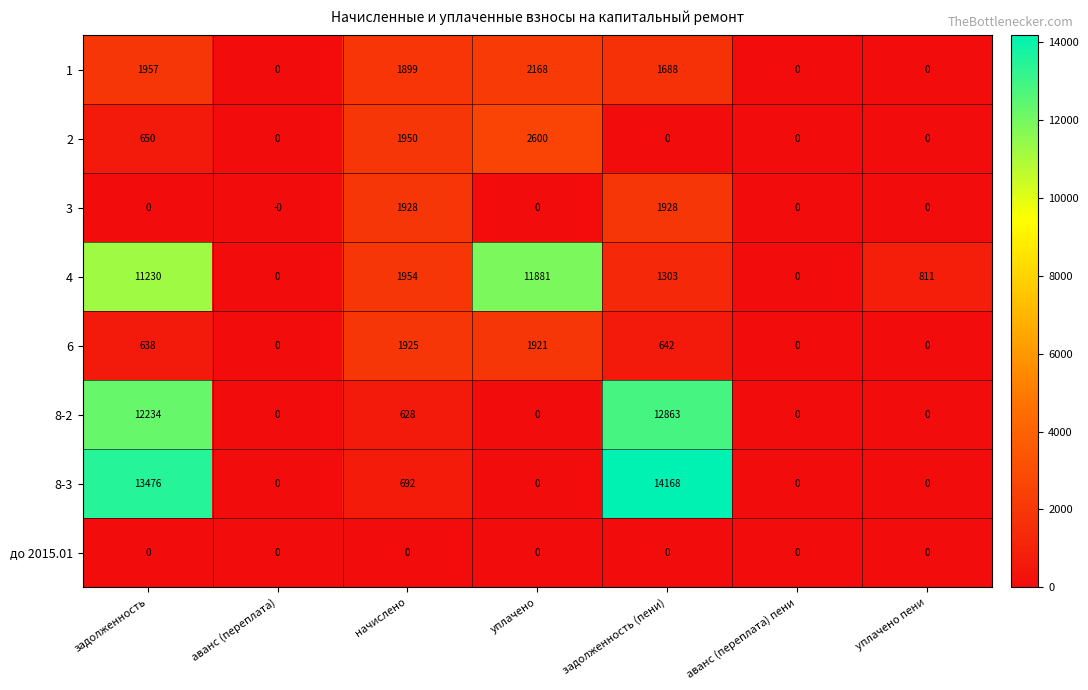

What is the difference between the maximum and minimum values in the 6 series?

1925